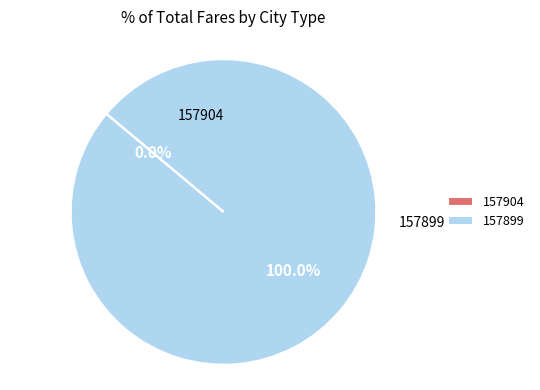

Which slice is the largest?

157899